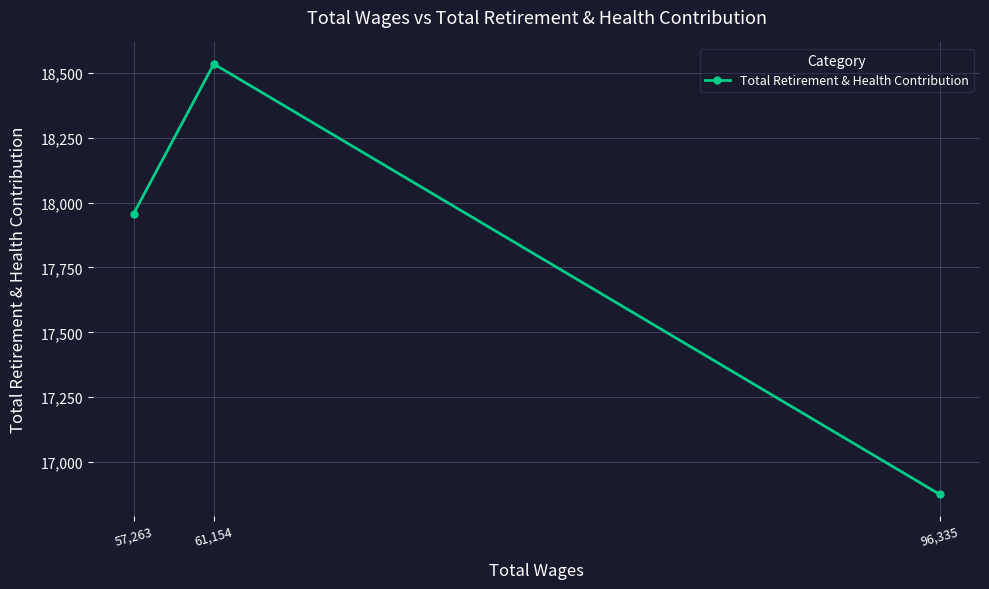

Reading left to right, what are all the values shown in this chart?

57,263=17957	61,154=18535	96,335=16875